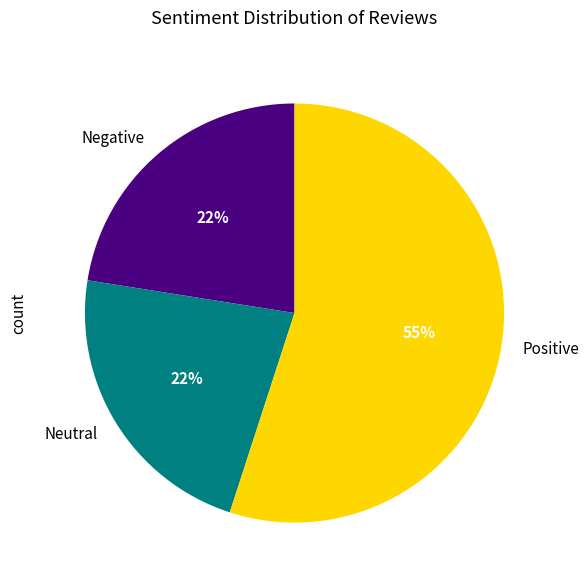

Count the number of slices in the pie.

3